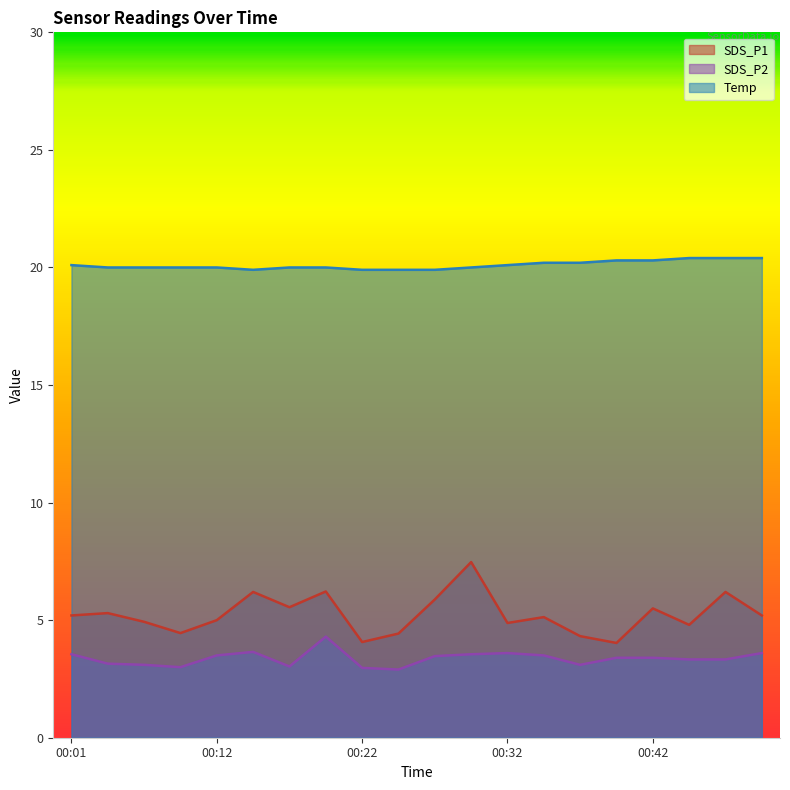

What is the lowest value of the SDS_P2 series?

2.9